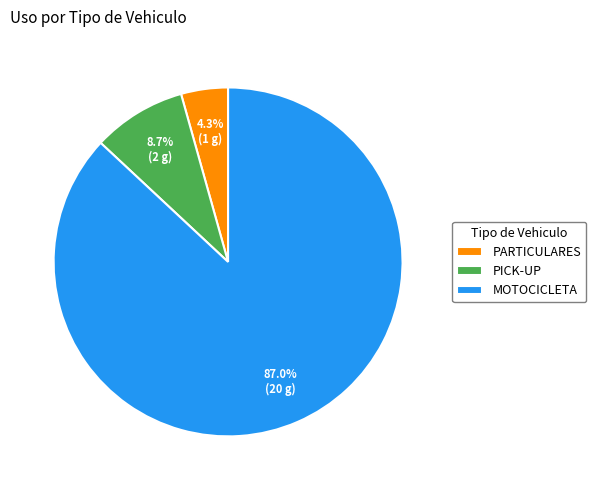

Which slice is the largest?

MOTOCICLETA